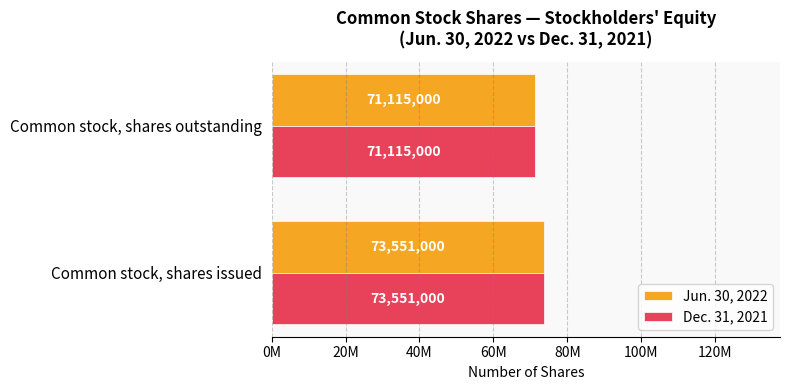

Which label corresponds to the smallest value in the chart?

Common stock, shares outstanding